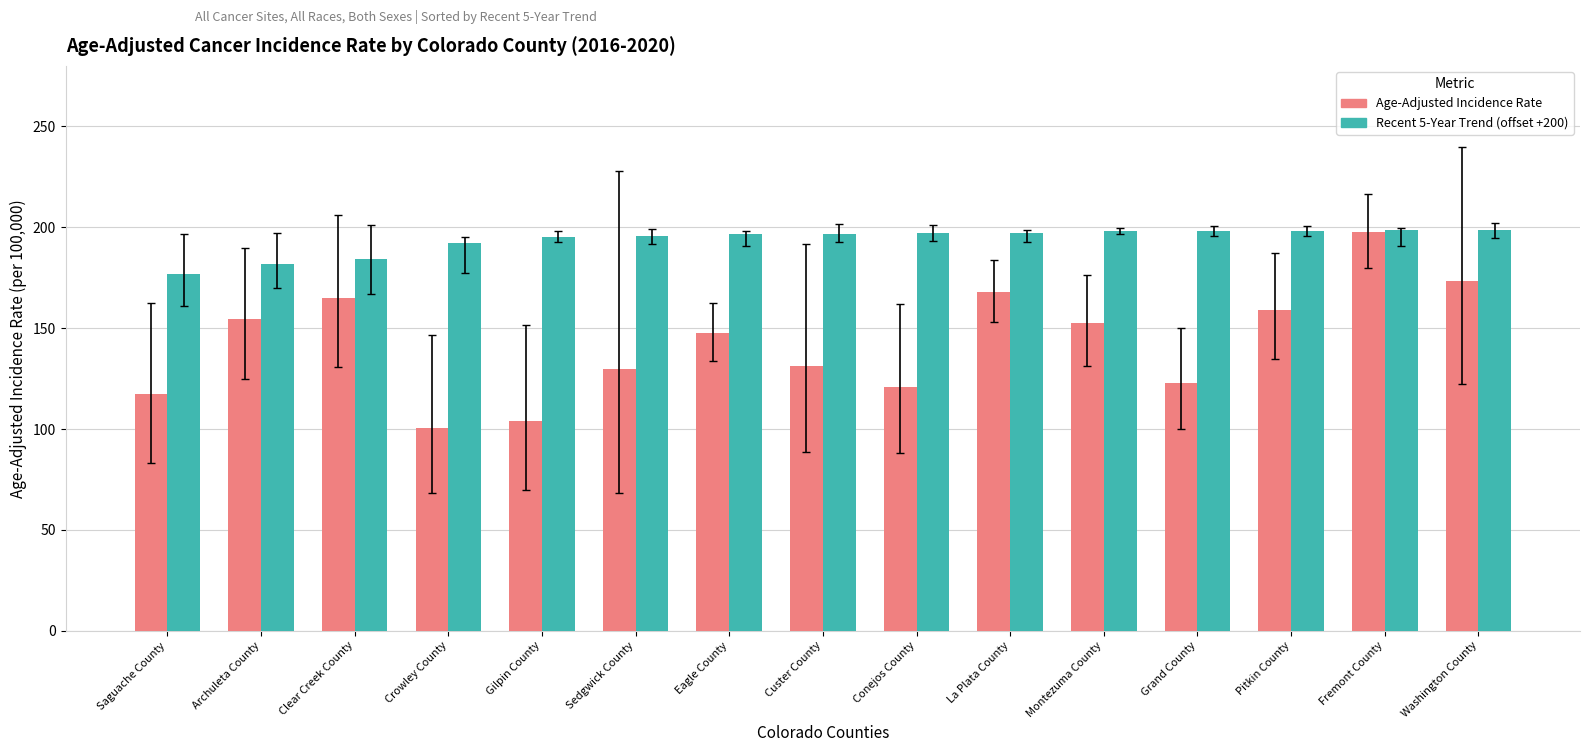

Which series has the largest range (max minus min)?

Age-Adjusted Incidence Rate